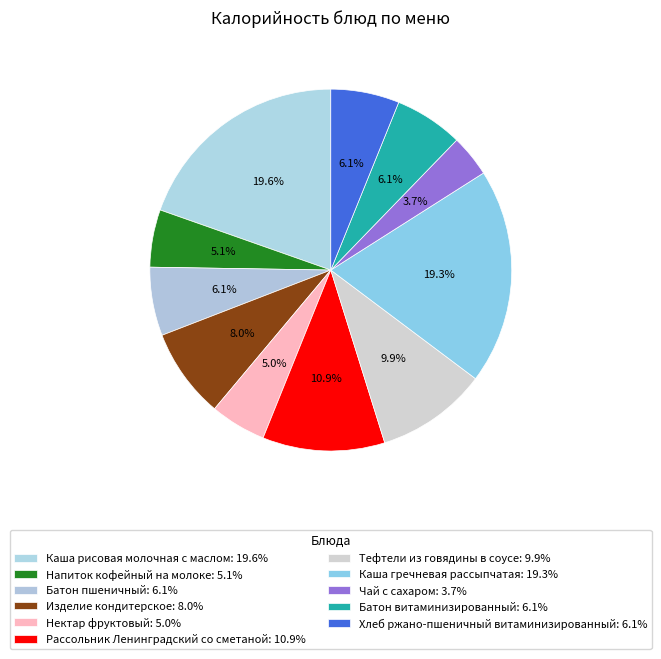

The Изделие кондитерское slice represents 8% of the pie. True or false?

True